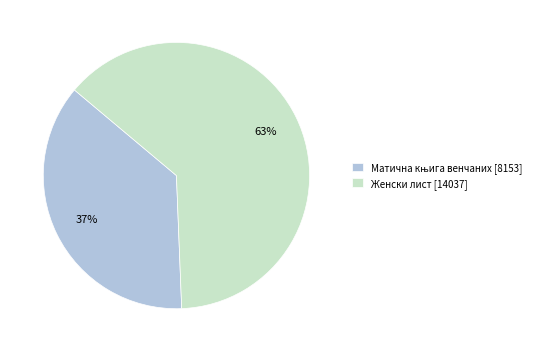

Count the number of slices in the pie.

2